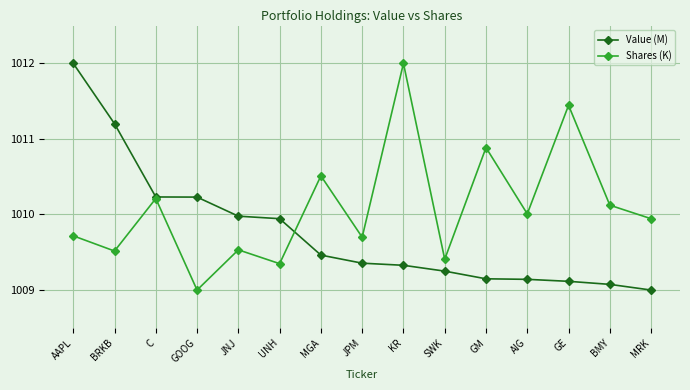

At how many categories does at least one series exceed 1011?

4